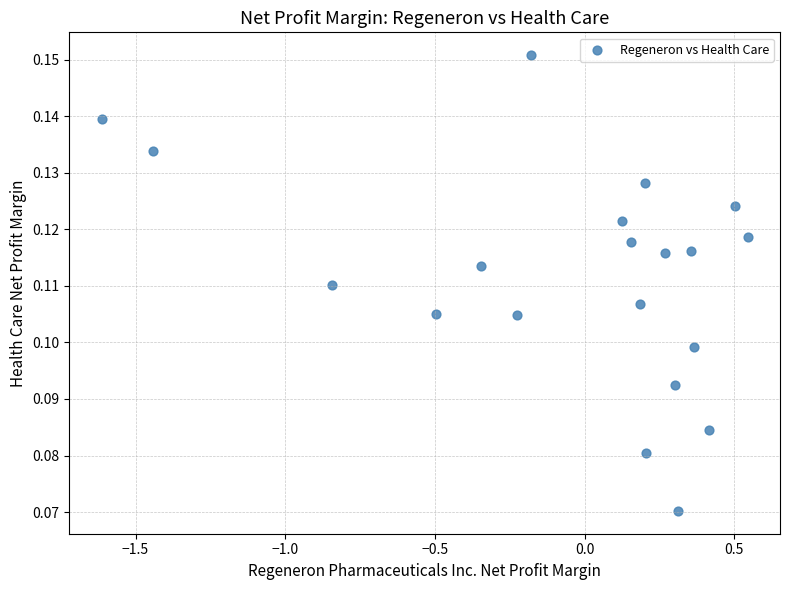

What is the range of X values (max minus min)?

2.2